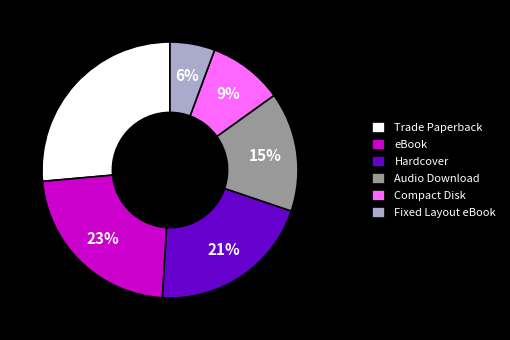

Between Compact Disk and eBook, which is larger?

eBook